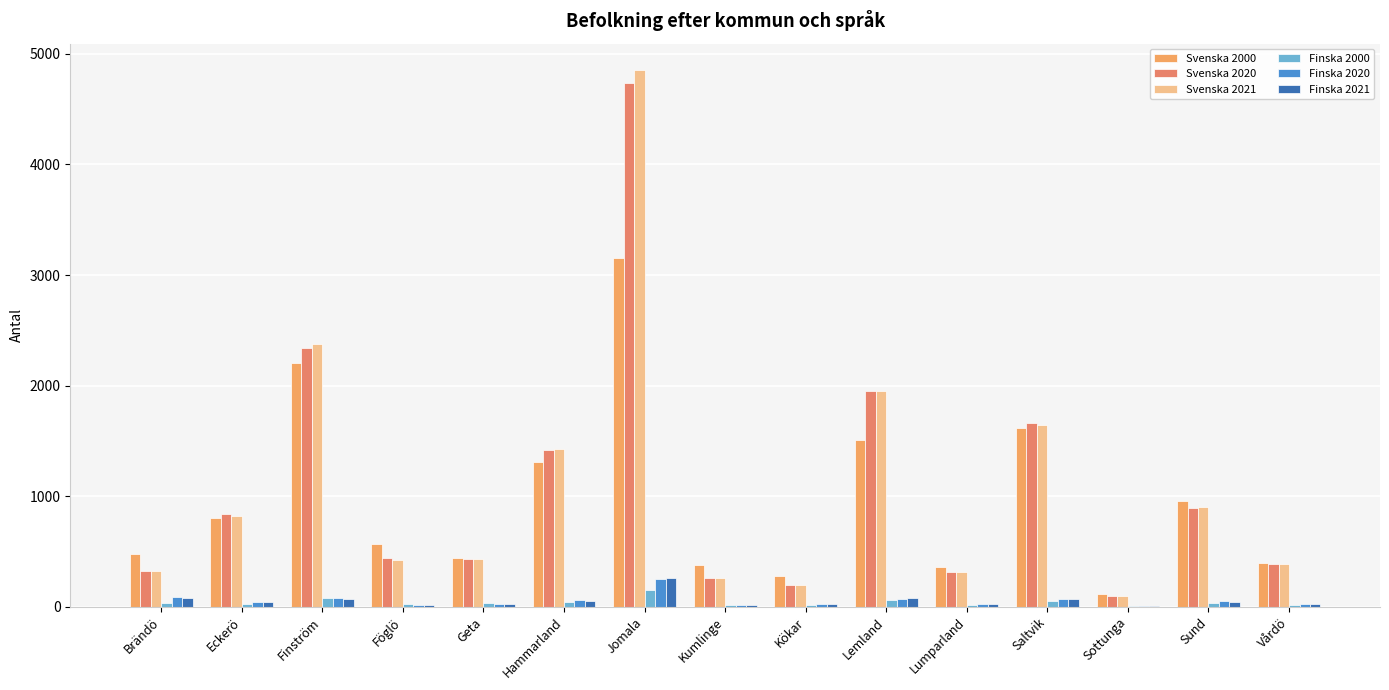

Are the bars grouped side by side (vs. stacked)?

Yes